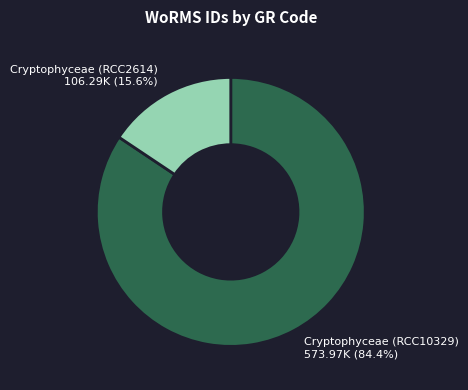

Is it true that Cryptophyceae (RCC2614) is 28% of the pie?

False